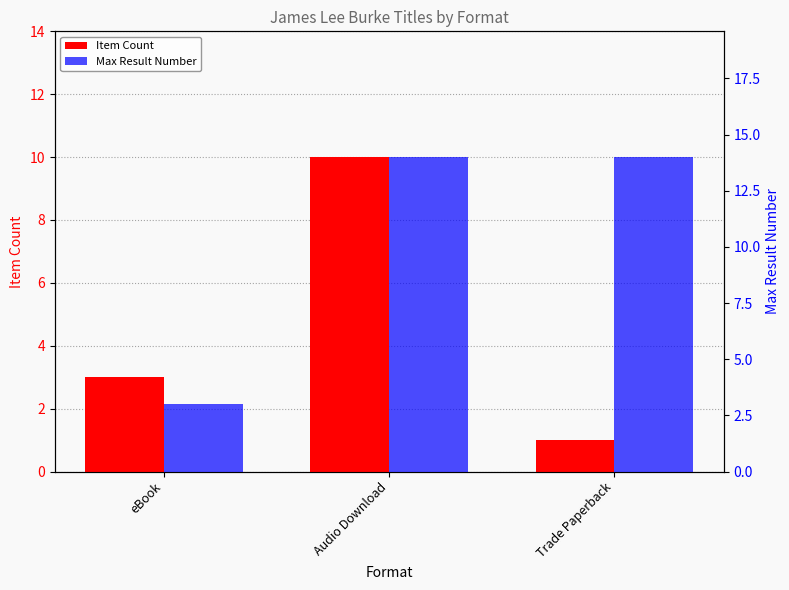

What is the smallest value displayed?

1